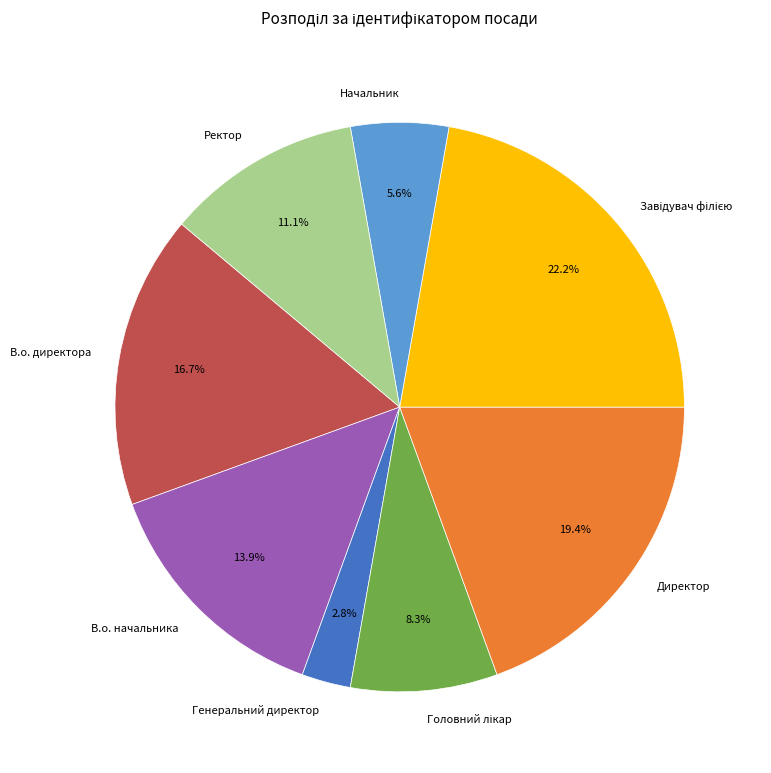

What is the smallest slice in the pie chart?

Генеральний директор